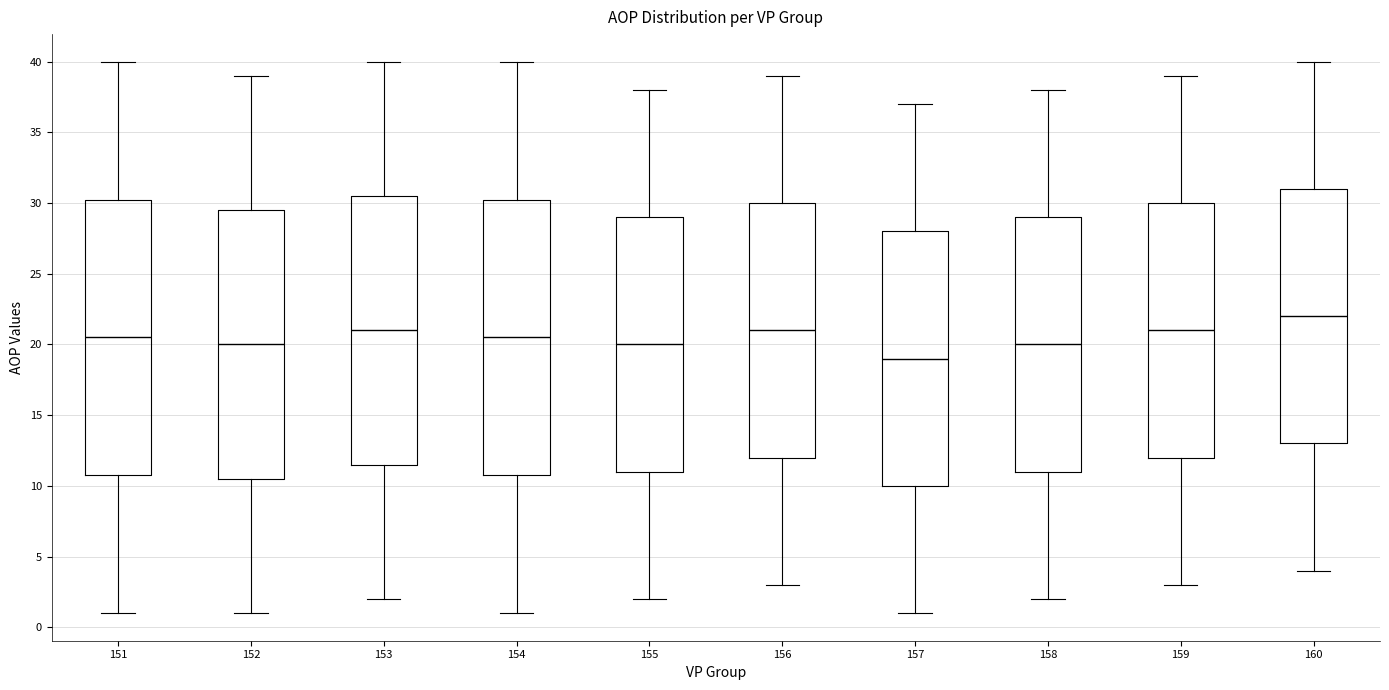

Reading left to right, read every box against the y-axis: the position of its median line, the range the box covers, and the ends of its whiskers. The values are not printed on the chart, so give them approximately, as read against the axis.

151: median 20.5, box 11.0 to 30.5, whiskers 1.0 to 40.0
152: median 20.0, box 10.5 to 29.5, whiskers 1.0 to 39.0
153: median 21.0, box 11.5 to 30.5, whiskers 2.0 to 40.0
154: median 20.5, box 11.0 to 30.5, whiskers 1.0 to 40.0
155: median 20.0, box 11.0 to 29.0, whiskers 2.0 to 38.0
156: median 21.0, box 12.0 to 30.0, whiskers 3.0 to 39.0
157: median 19.0, box 10.0 to 28.0, whiskers 1.0 to 37.0
158: median 20.0, box 11.0 to 29.0, whiskers 2.0 to 38.0
159: median 21.0, box 12.0 to 30.0, whiskers 3.0 to 39.0
160: median 22.0, box 13.0 to 31.0, whiskers 4.0 to 40.0